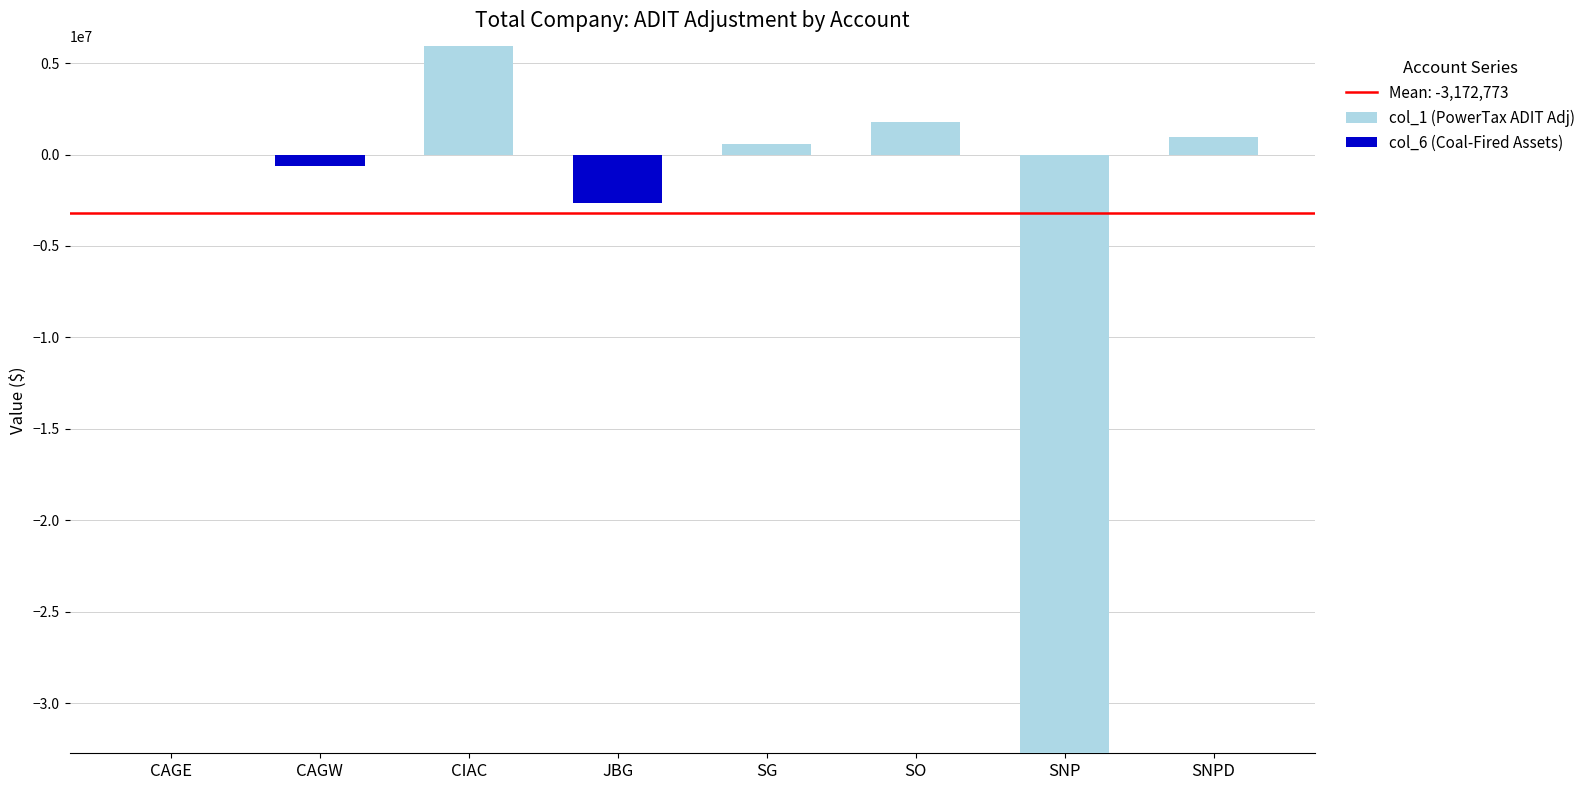

What is the maximum value shown in the chart?

5914909